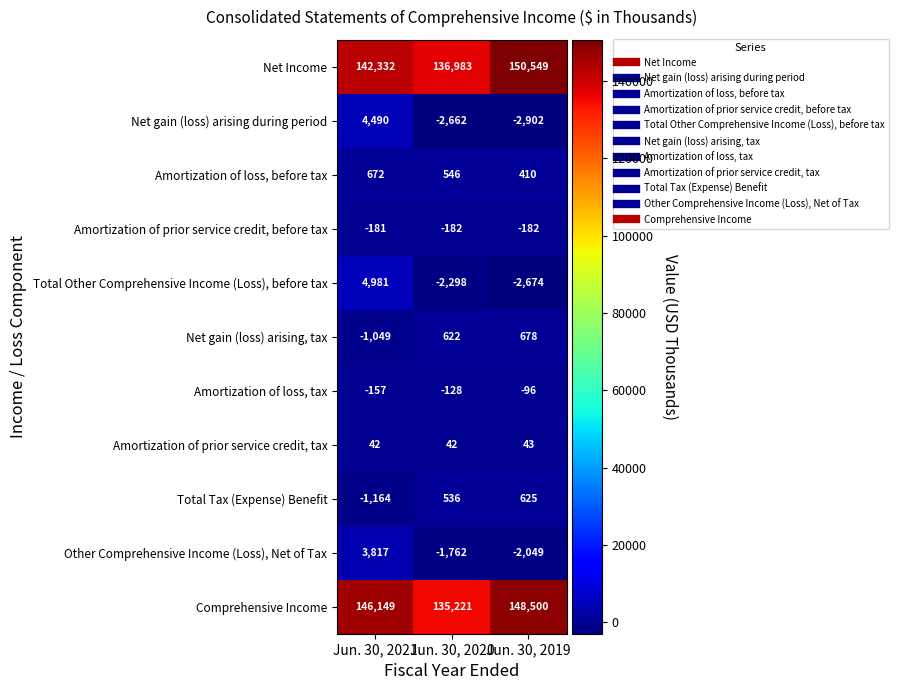

Rank the series at Jun. 30, 2021 from highest to lowest value.

Comprehensive Income, Net Income, Total Other Comprehensive Income (Loss), before tax, Net gain (loss) arising during period, Other Comprehensive Income (Loss), Net of Tax, Amortization of loss, before tax, Amortization of prior service credit, tax, Amortization of loss, tax, Amortization of prior service credit, before tax, Net gain (loss) arising, tax, Total Tax (Expense) Benefit